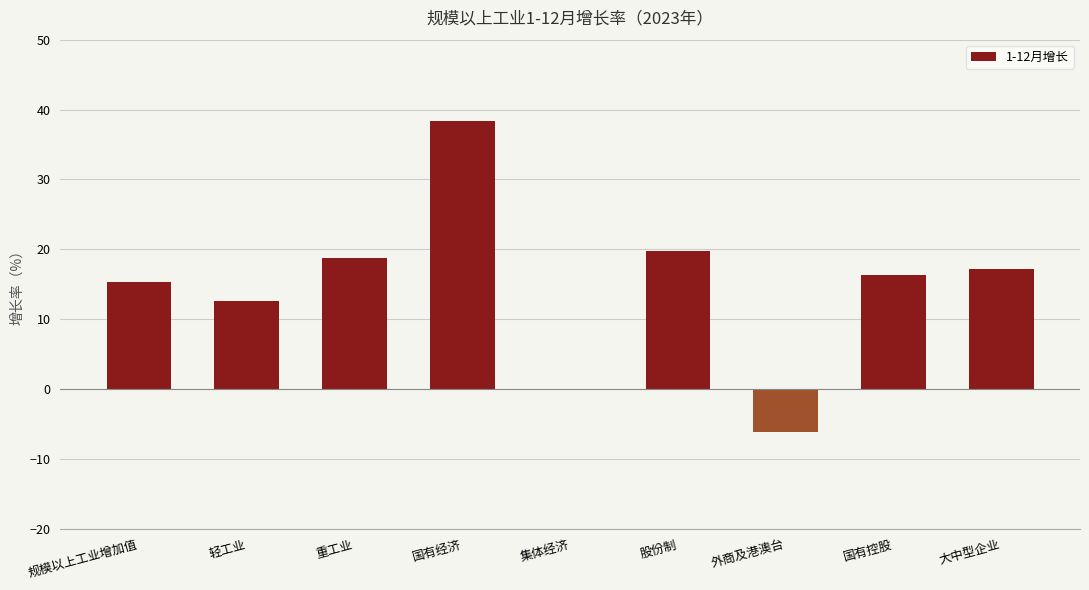

The chart shows a value of 32.3 at 重工业. True or false?

False